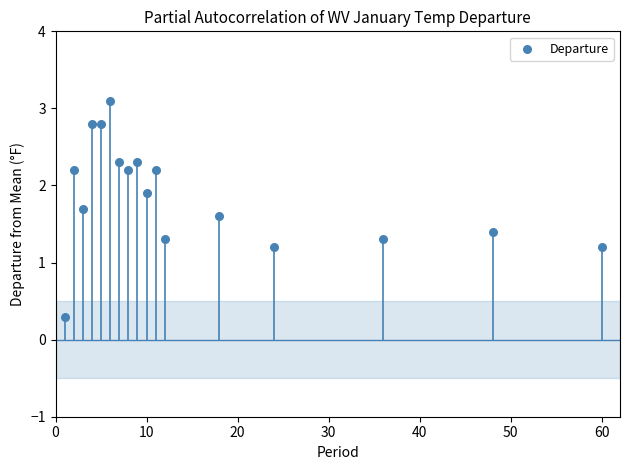

What is the range of X values (max minus min)?

59.0